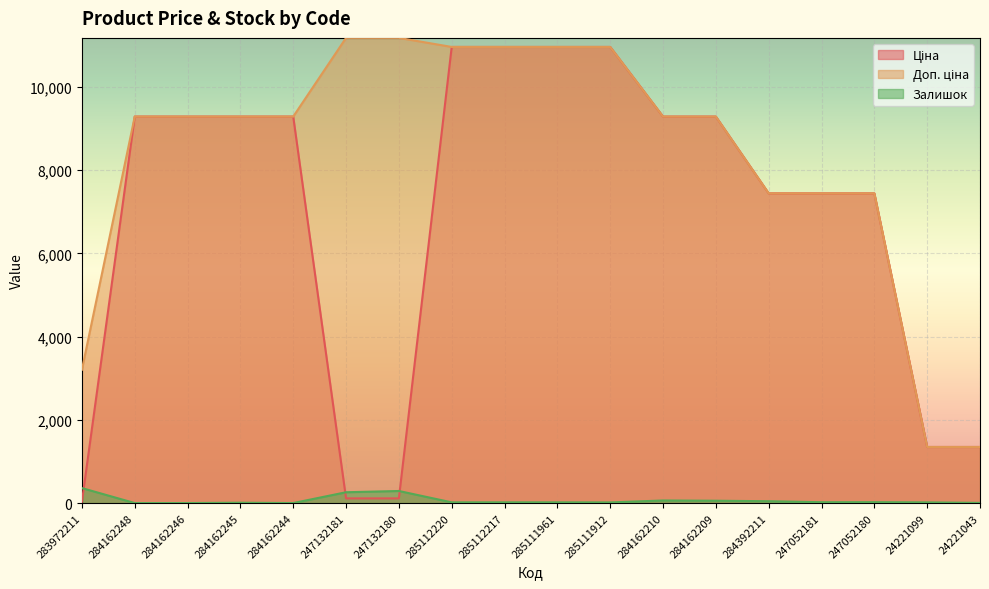

At which category does Залишок reach its first local valley?

284162244